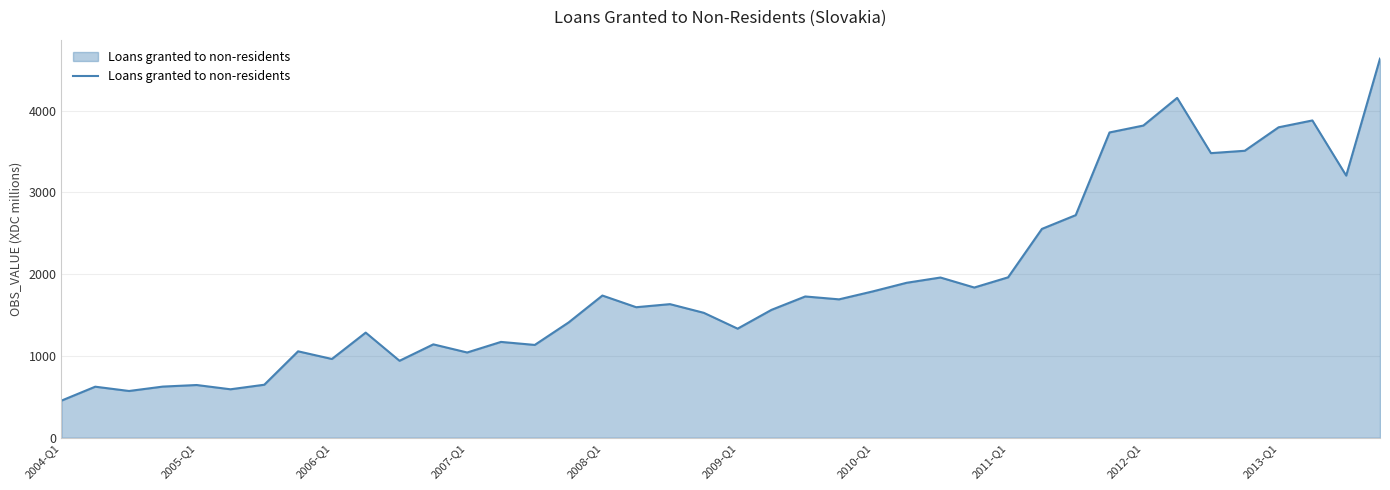

What is the minimum value shown in the chart?

454.0